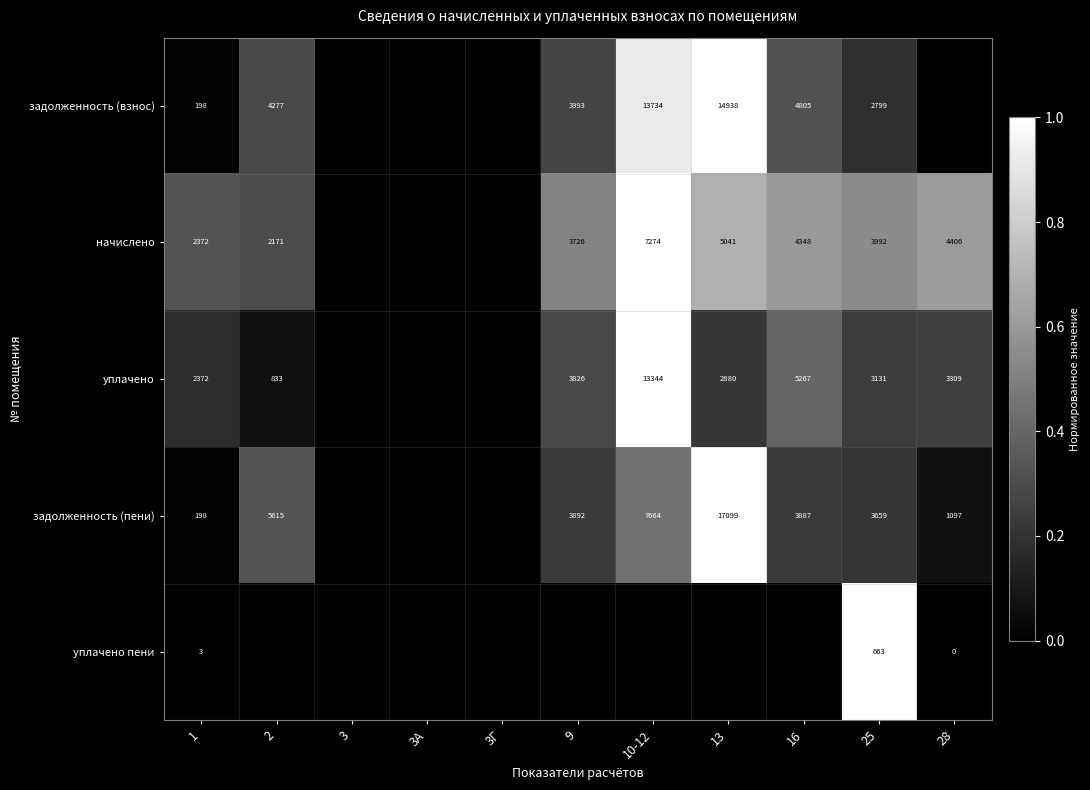

True or false: уплачено has a value of 1761 at 28.

False